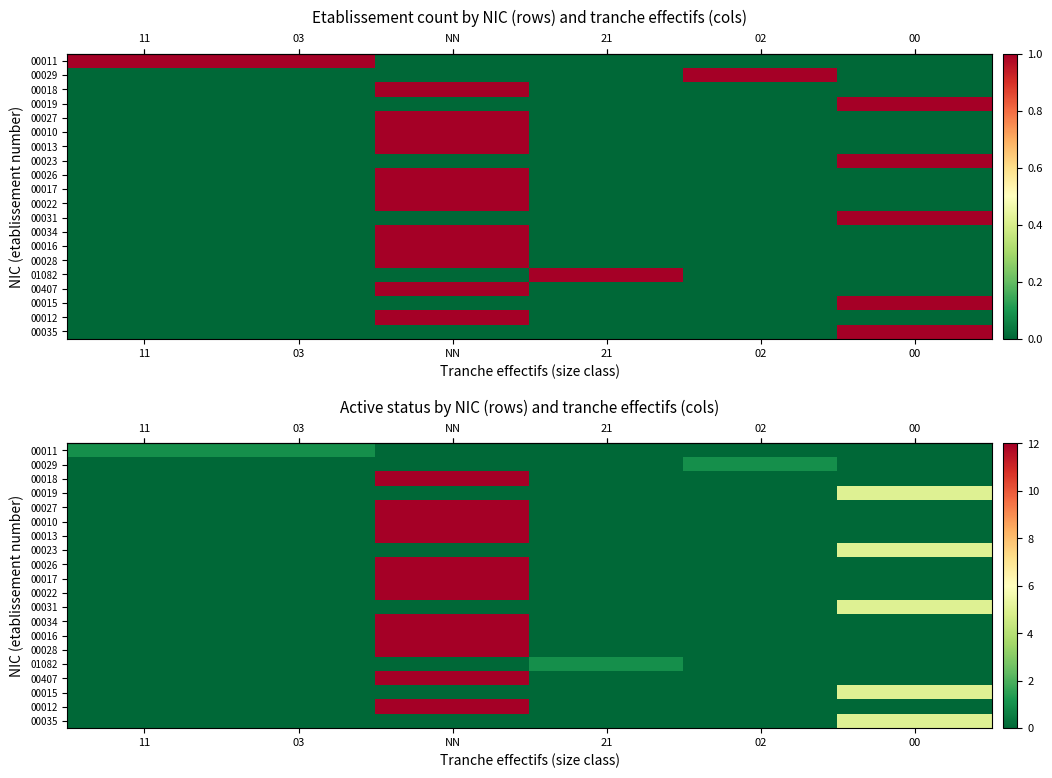

Which label corresponds to the largest value in the chart?

NN